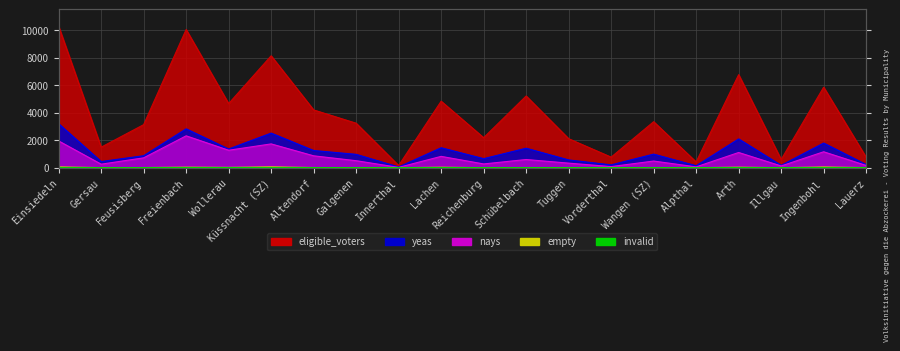

The eligible_voters series shows 4197 at Altendorf. True or false?

True